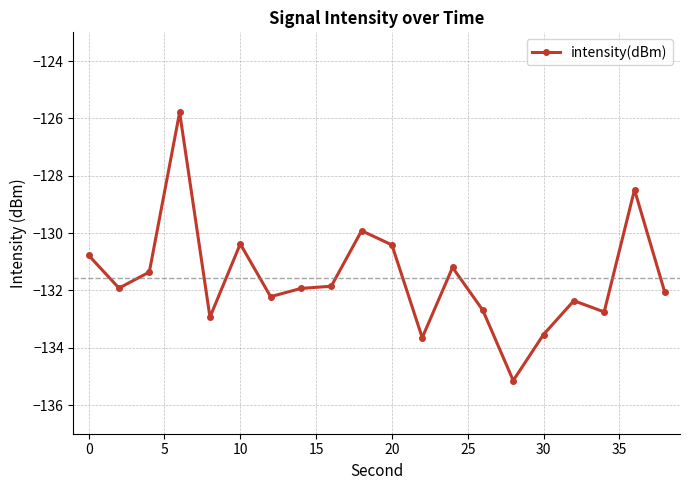

True or false: the data has more than 2 interior local peaks.

True